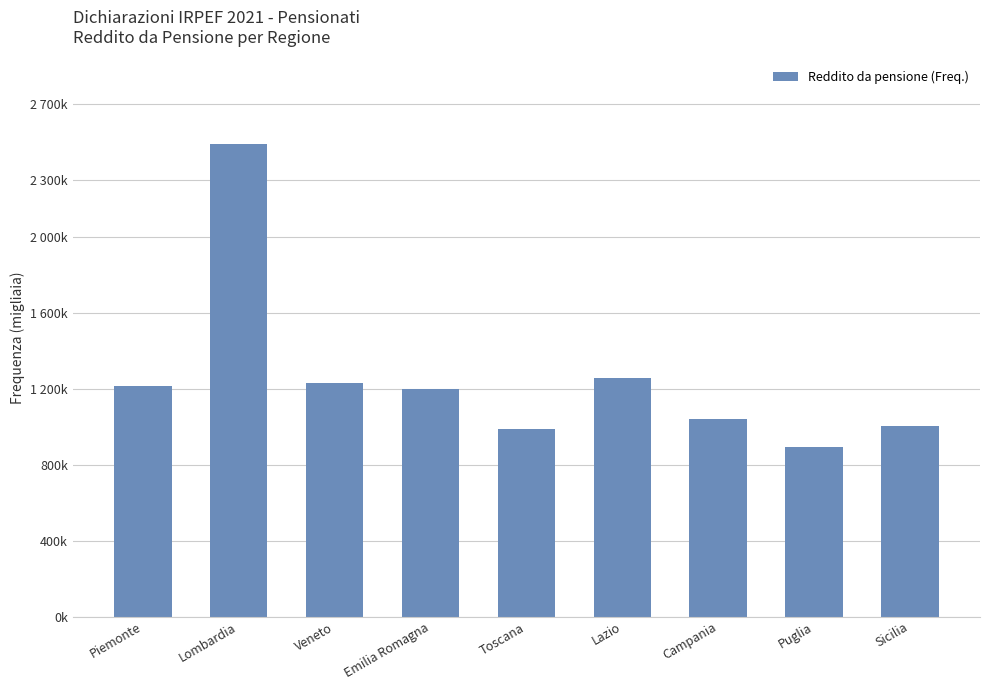

Is it true that the value at Veneto is 1731057?

False